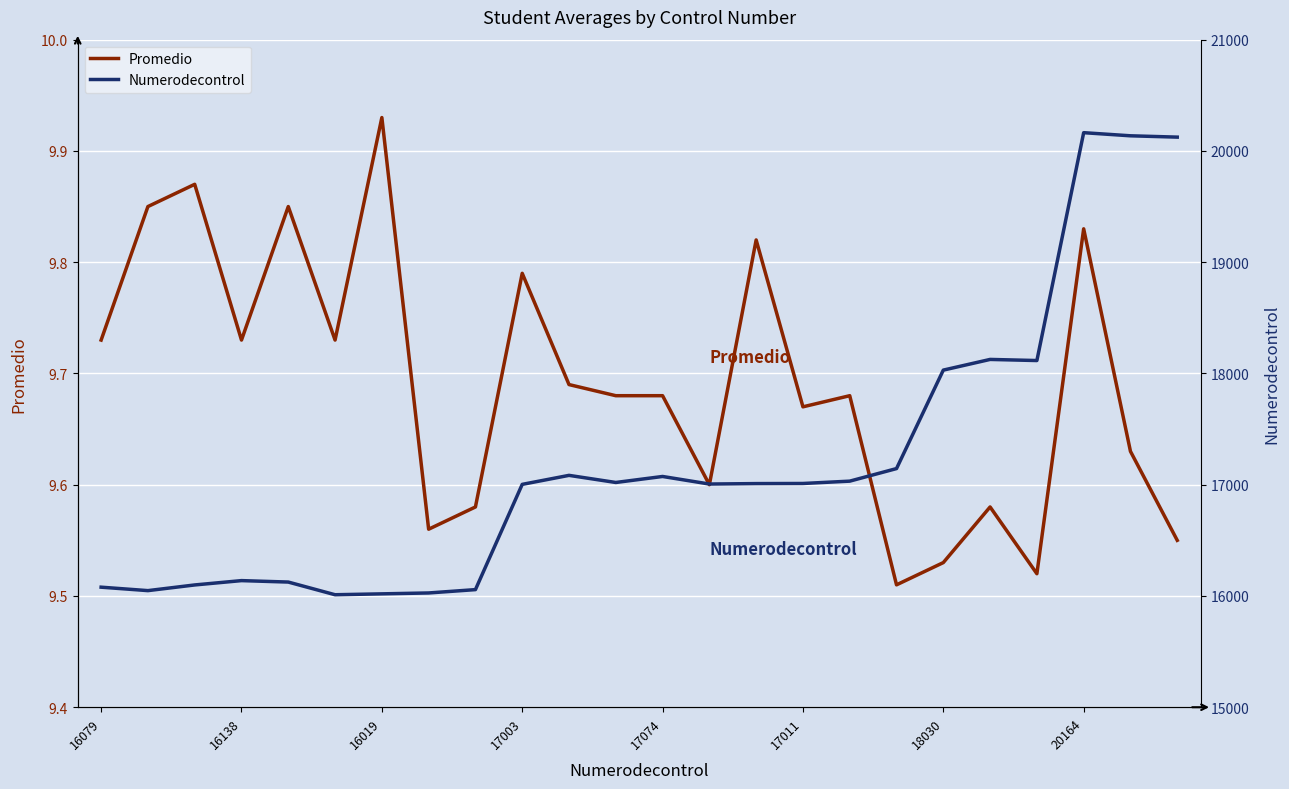

What are all the series names shown in the legend?

Promedio, Numerodecontrol